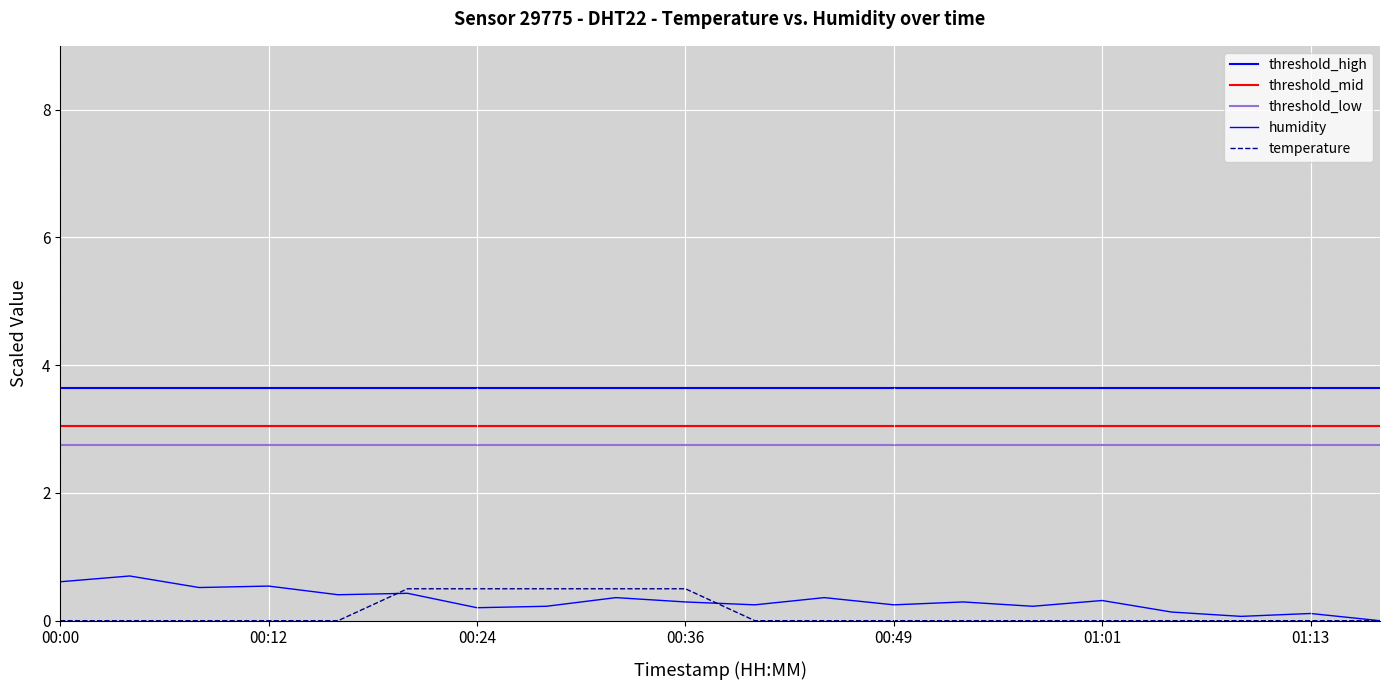

True or false: humidity and temperature cross at least once.

True